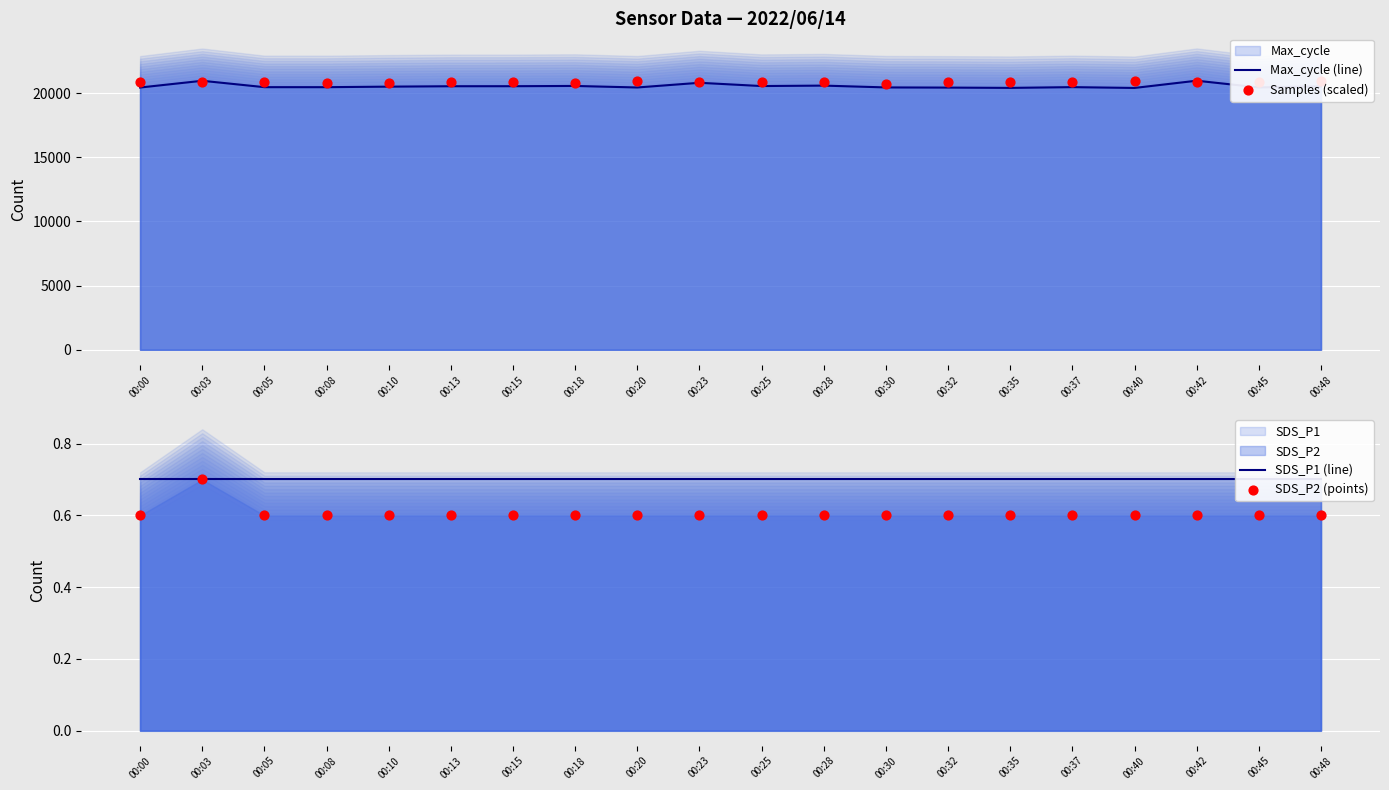

Which series has the largest total across all categories?

Samples (scaled)